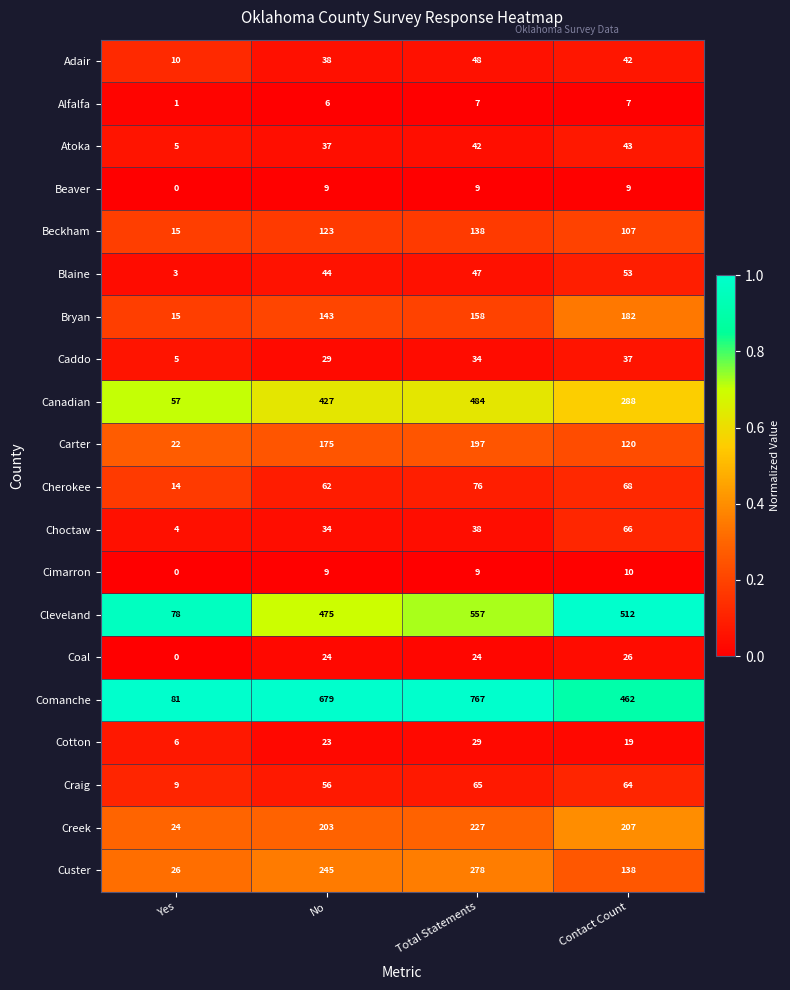

What is the difference between the maximum and second lowest values in the Creek series?

24